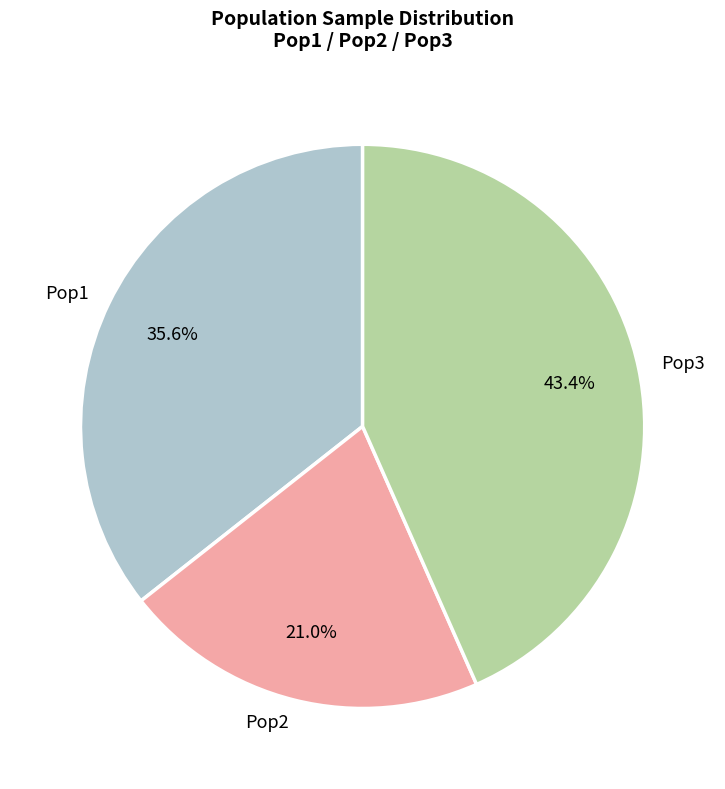

How many slices are in this pie chart?

3